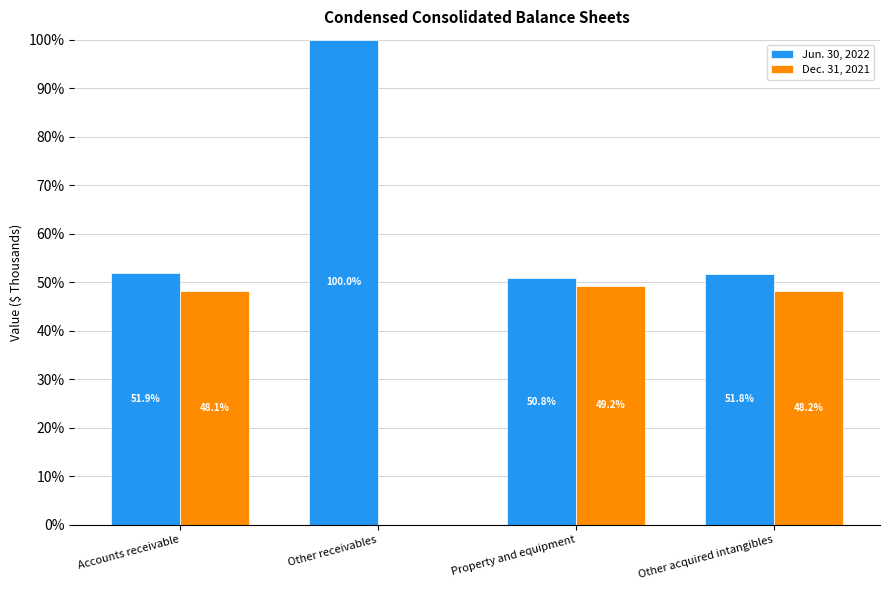

How many groups of bars are there?

4